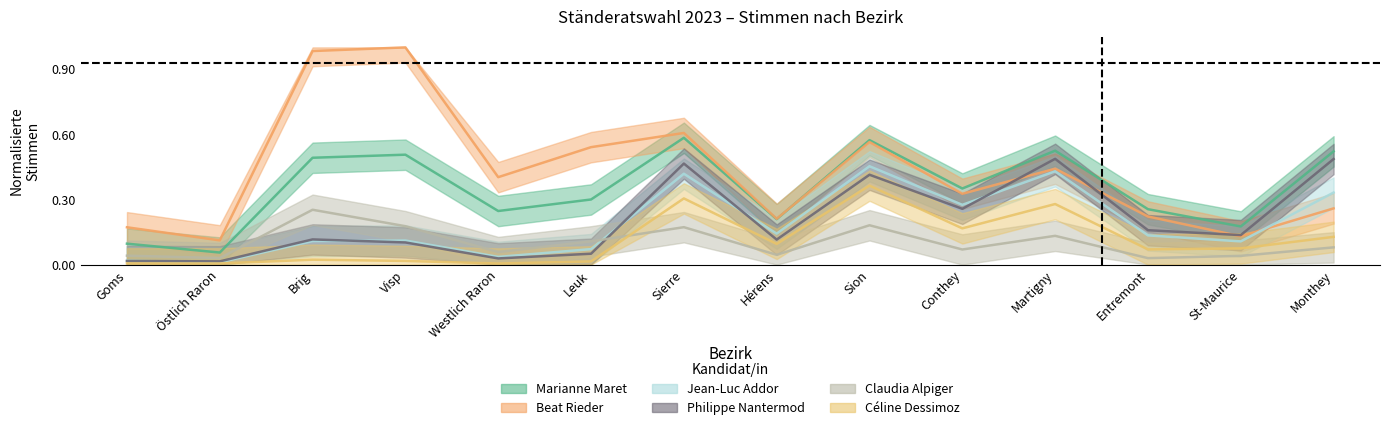

Which series has the largest total across all categories?

Beat Rieder